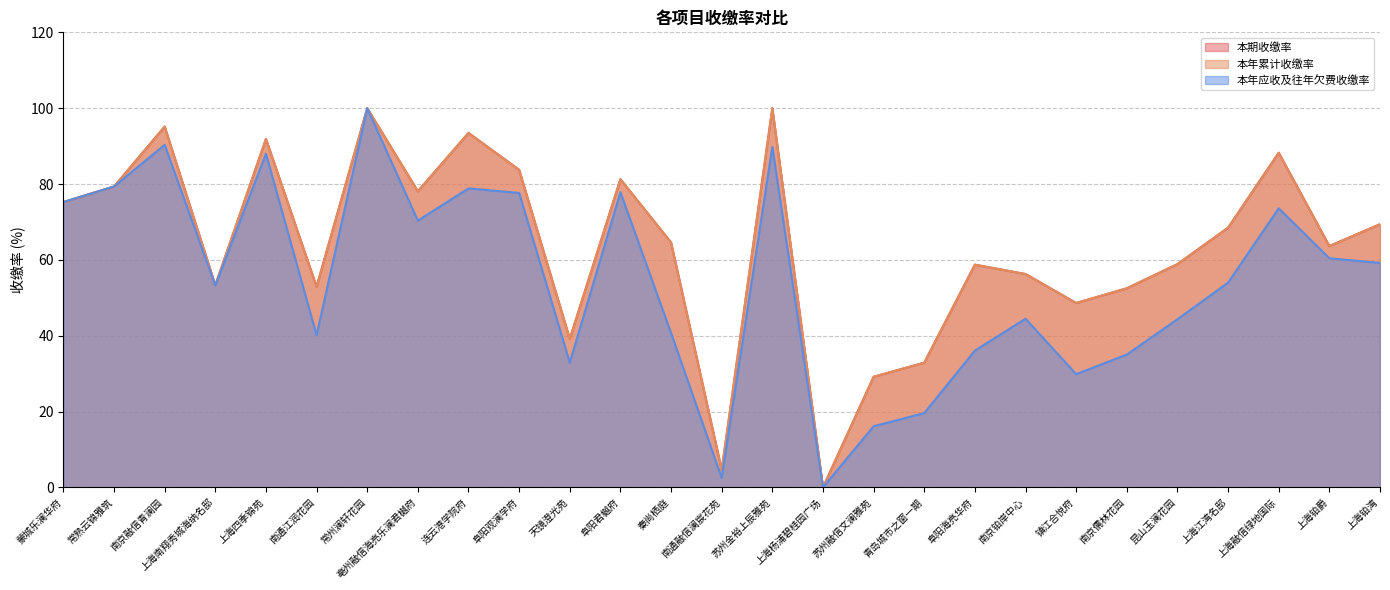

True or false: 本期收缴率 and 本年累计收缴率 cross at least once.

False